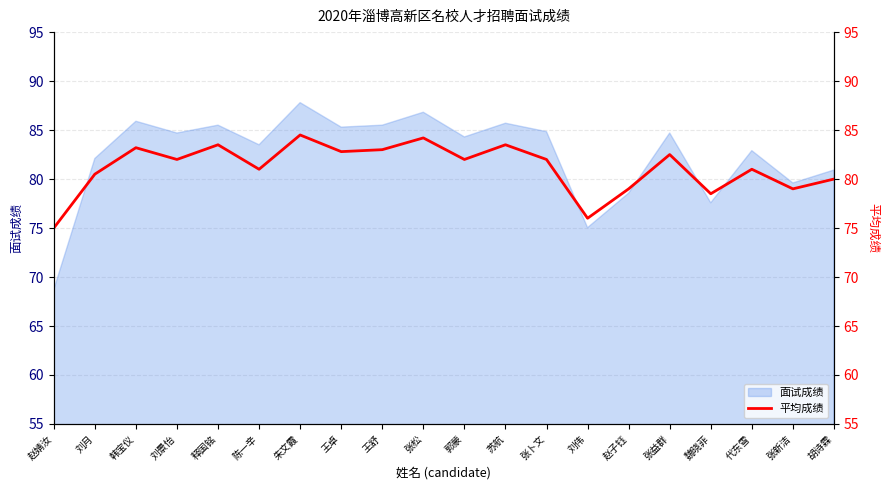

Which category has the highest value in the 面试成绩 series?

朱文霞